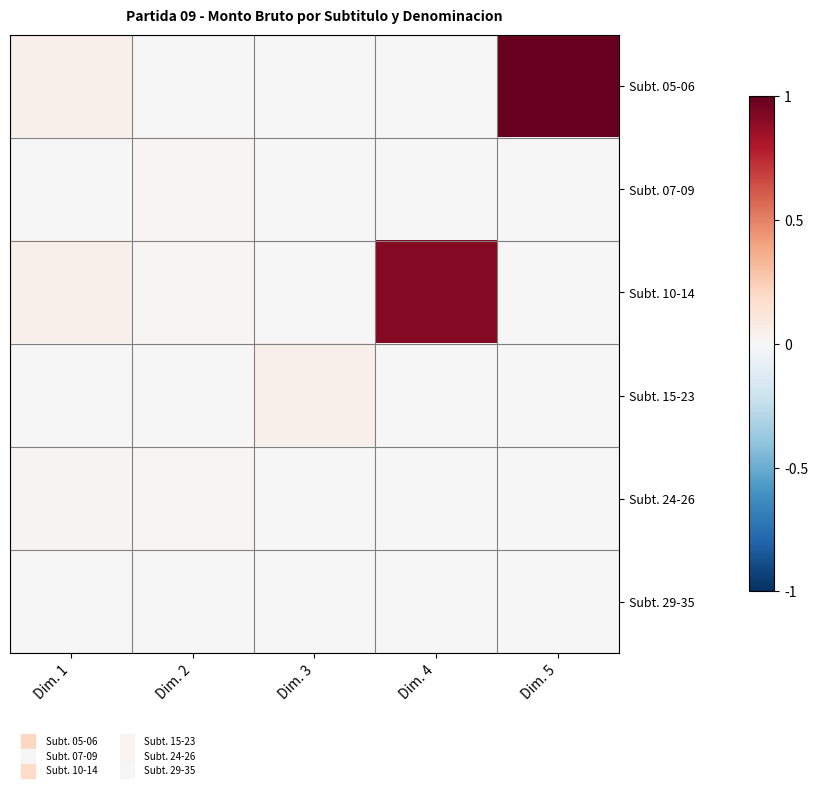

How many data points does each series have?

5